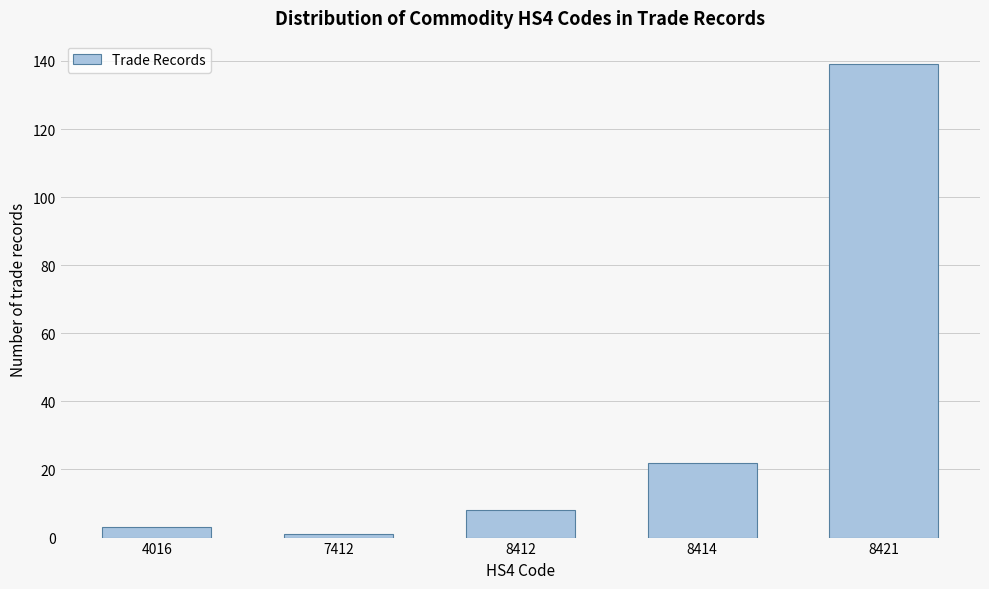

Reading left to right, transcribe all the data shown in this chart.

3	1	8	22	139